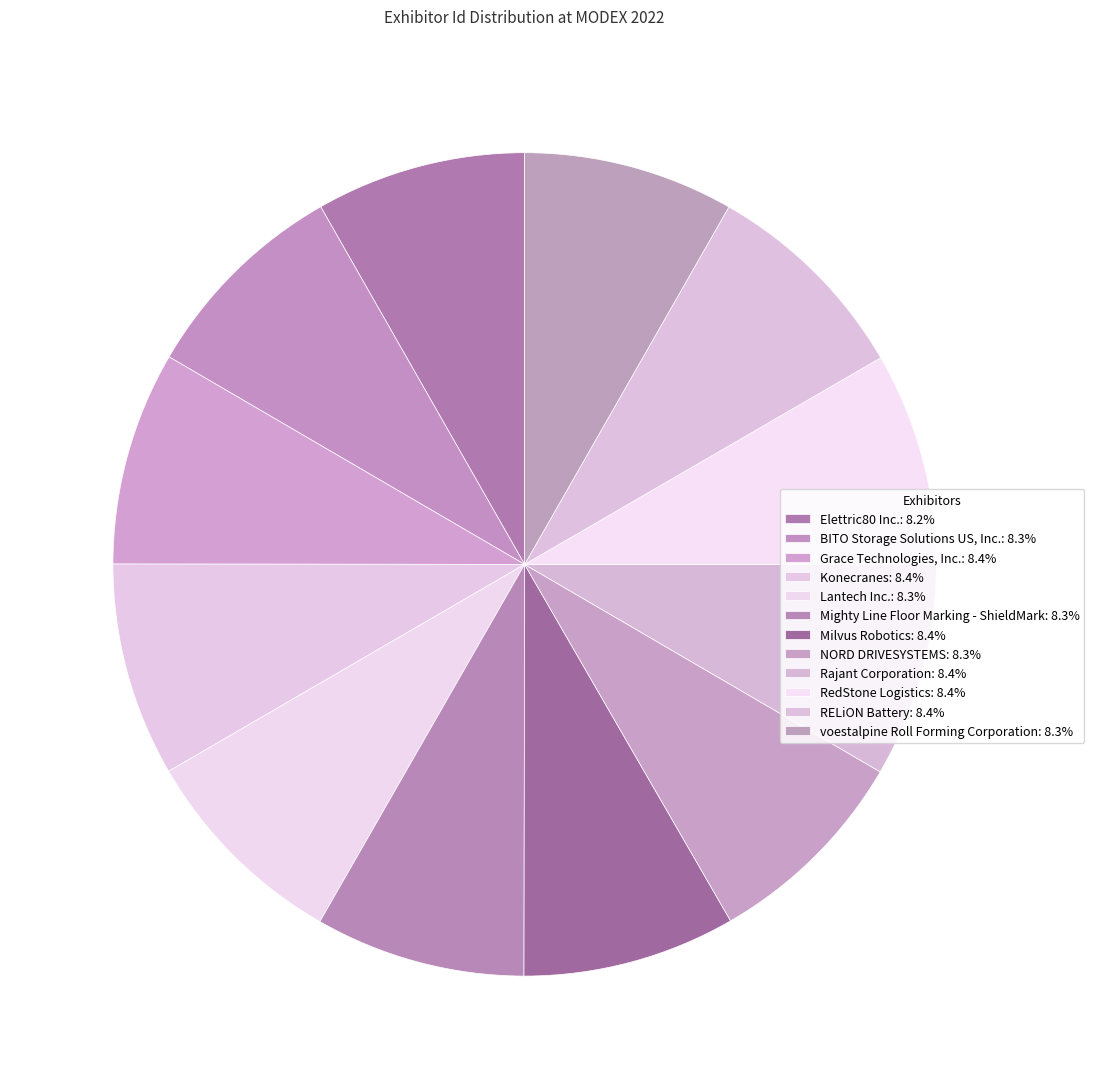

How much of the chart is everything except Elettric80 Inc.?

91.8%